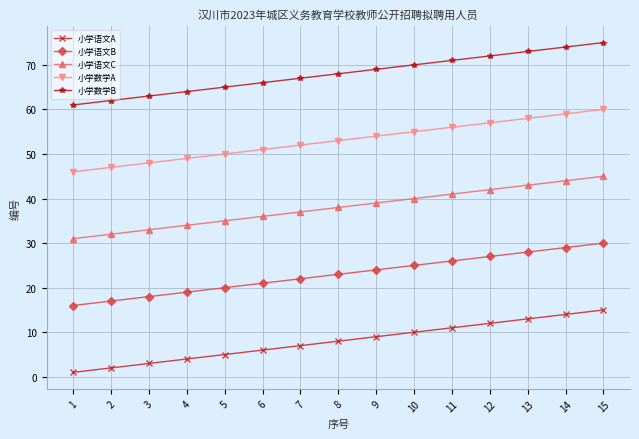

What is the average value of the 小学语文B series?

23